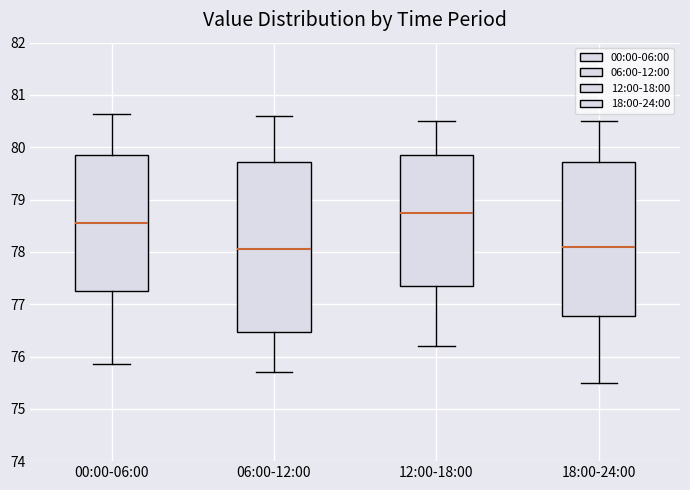

Reading left to right, read every box against the y-axis: the position of its median line, the range the box covers, and the ends of its whiskers. The values are not printed on the chart, so give them approximately, as read against the axis.

00:00-06:00: median 78.6, box 77.3 to 79.9, whiskers 75.9 to 80.6
06:00-12:00: median 78.1, box 76.5 to 79.7, whiskers 75.7 to 80.6
12:00-18:00: median 78.8, box 77.4 to 79.9, whiskers 76.2 to 80.5
18:00-24:00: median 78.1, box 76.8 to 79.7, whiskers 75.5 to 80.5